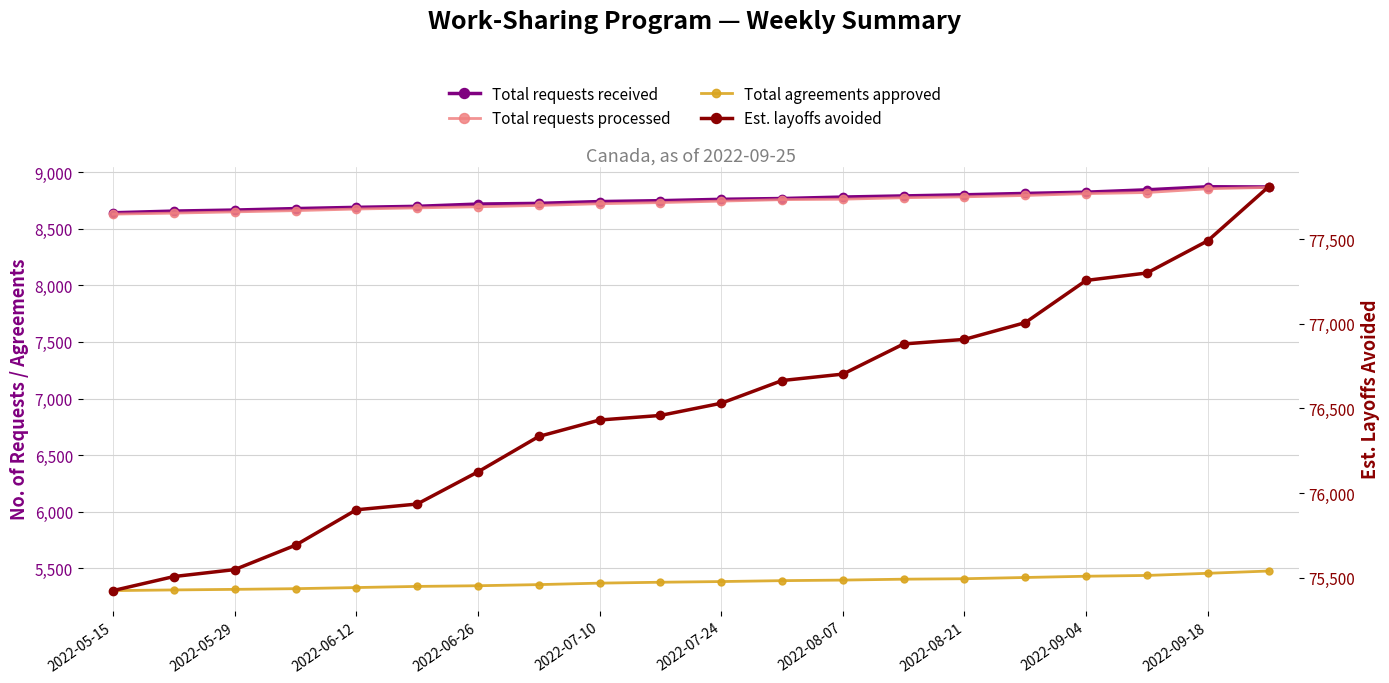

At how many categories does at least one series exceed 58105?

20